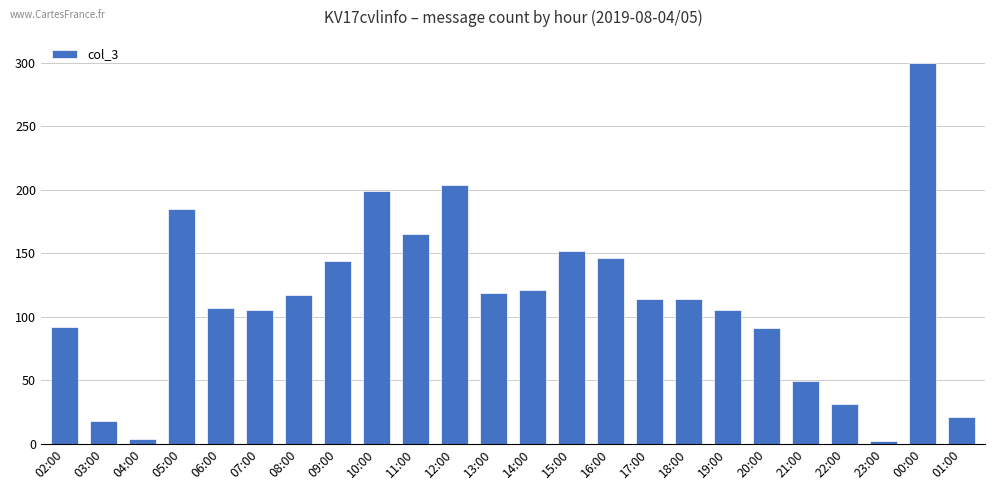

What position from the right is 10:00?

16